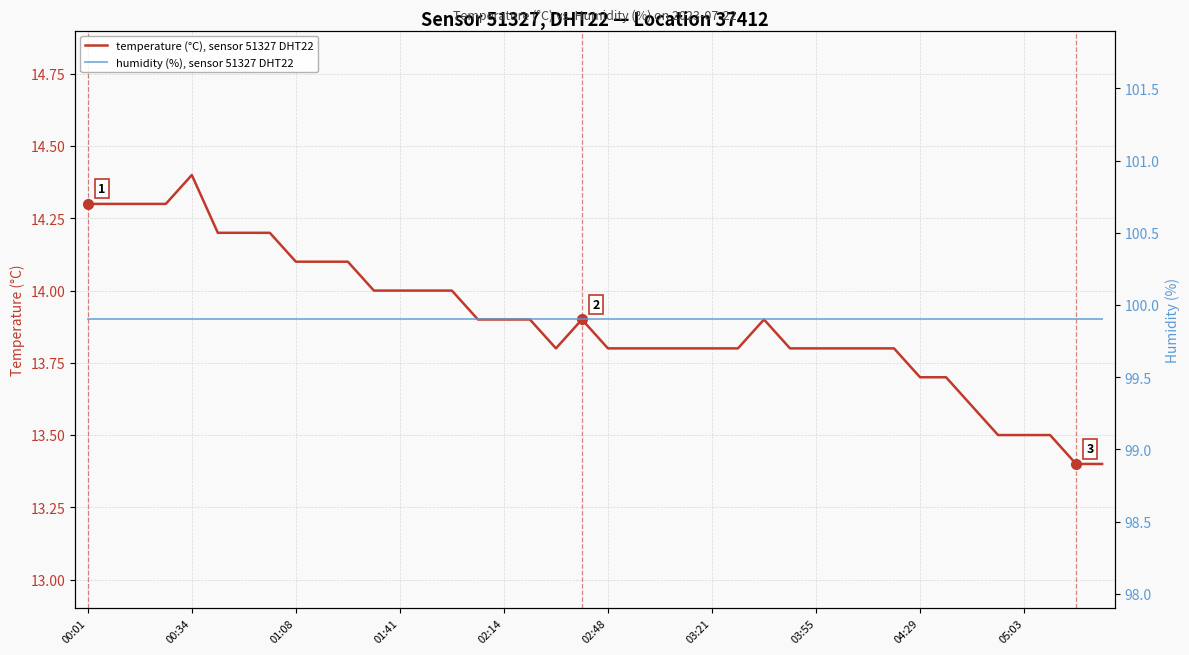

What is the lowest value of the humidity (%), sensor 51327 DHT22 series?

99.9